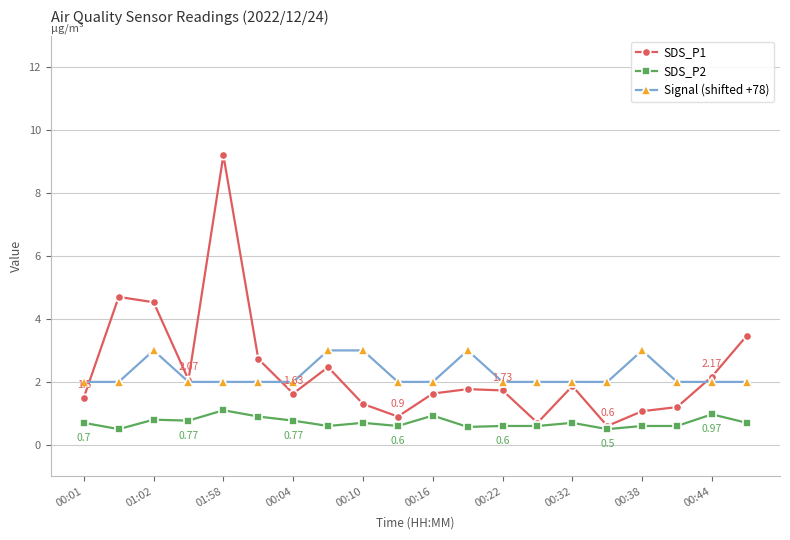

True or false: SDS_P2 and Signal (shifted +78) intersect in this chart.

False